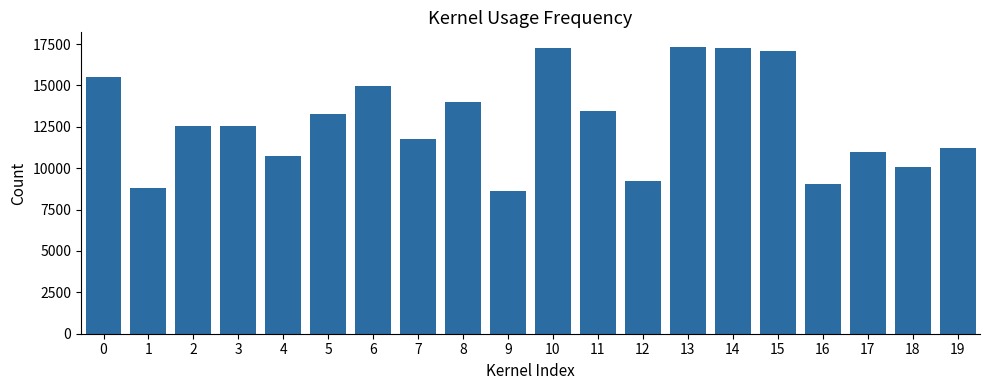

What is the value of the 12th bar from the left?

13428